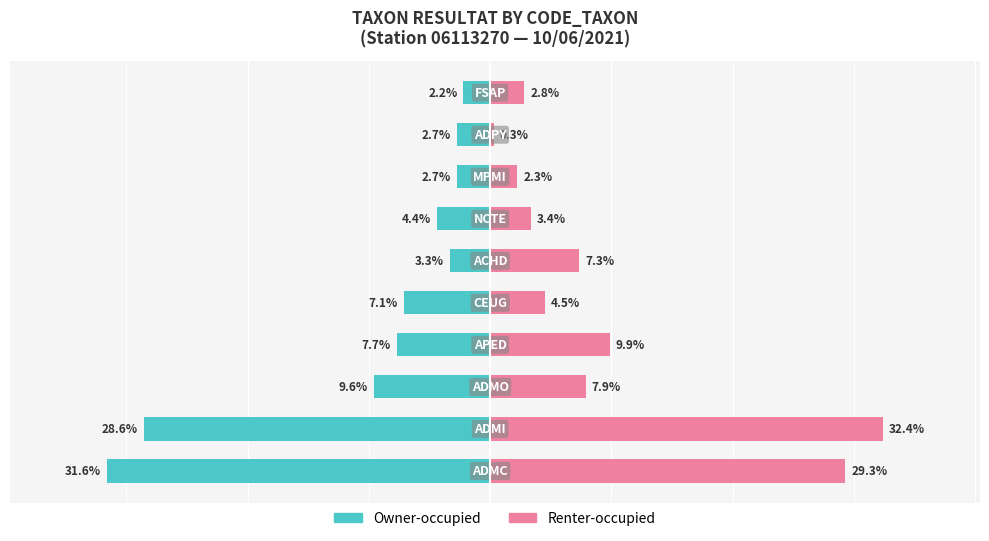

Reading left to right, list all the values displayed in this chart.

Owner-occupied: -31.6	-28.6	-9.6	-7.7	-7.1	-3.3	-4.4	-2.7	-2.7	-2.2
Renter-occupied: 29.3	32.4	7.9	9.9	4.5	7.3	3.4	2.3	0.3	2.8